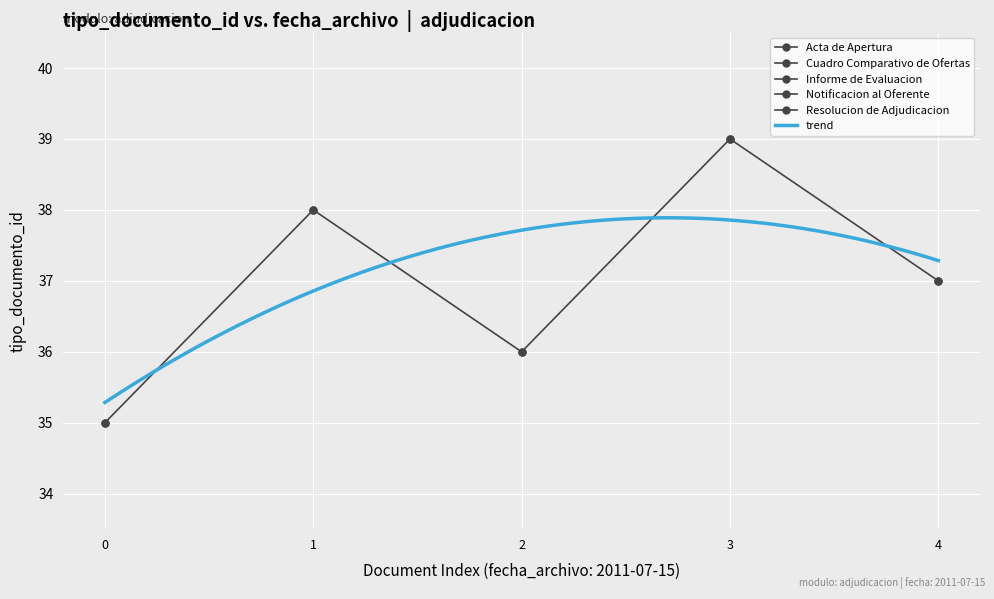

Is this an area chart (filled region under the line)?

No